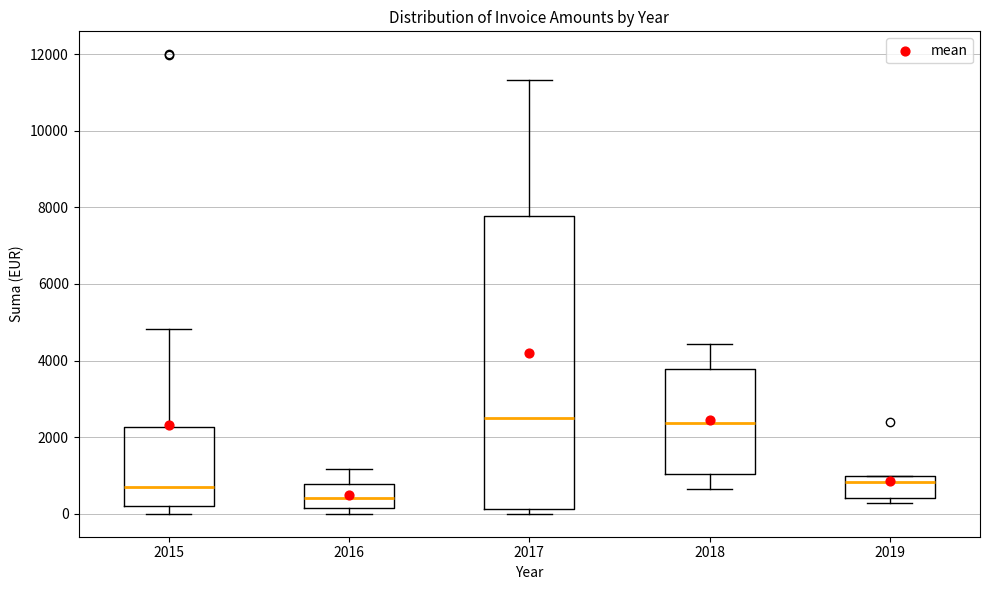

Where is the upper edge of the box at x = 2015 on the y-axis? The values are not printed on the chart, so give them approximately, as read against the axis.

2200